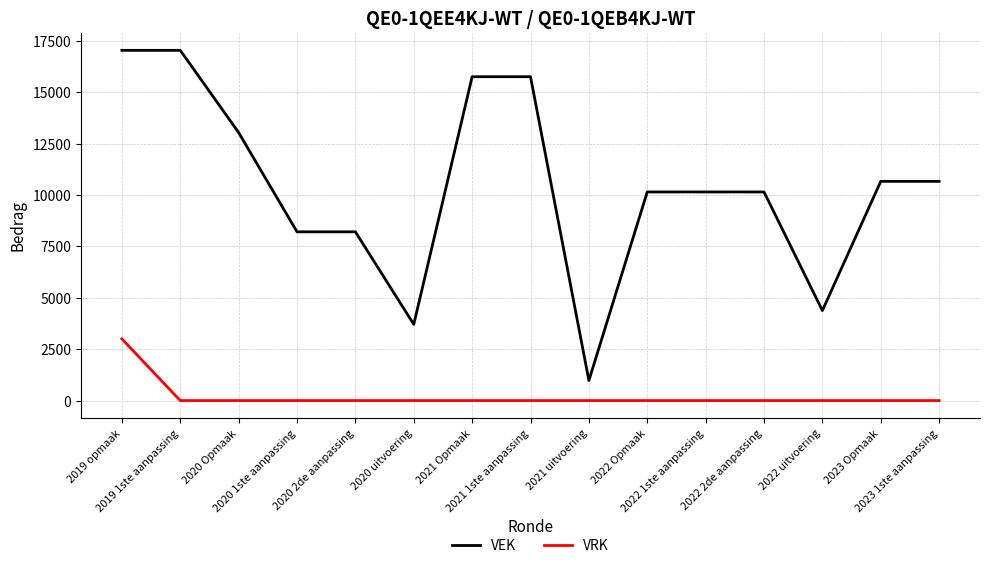

The value of VEK at 2021 1ste aanpassing is 8230. True or false?

False